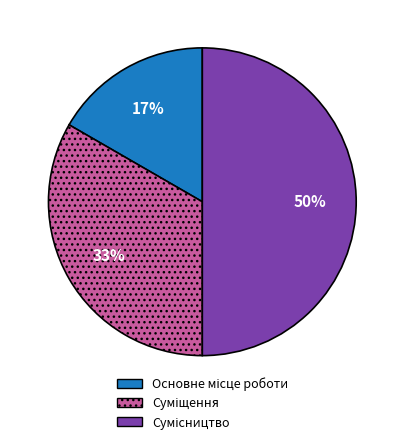

To the nearest percent, what is the difference between the largest and smallest slice percentages?

33%